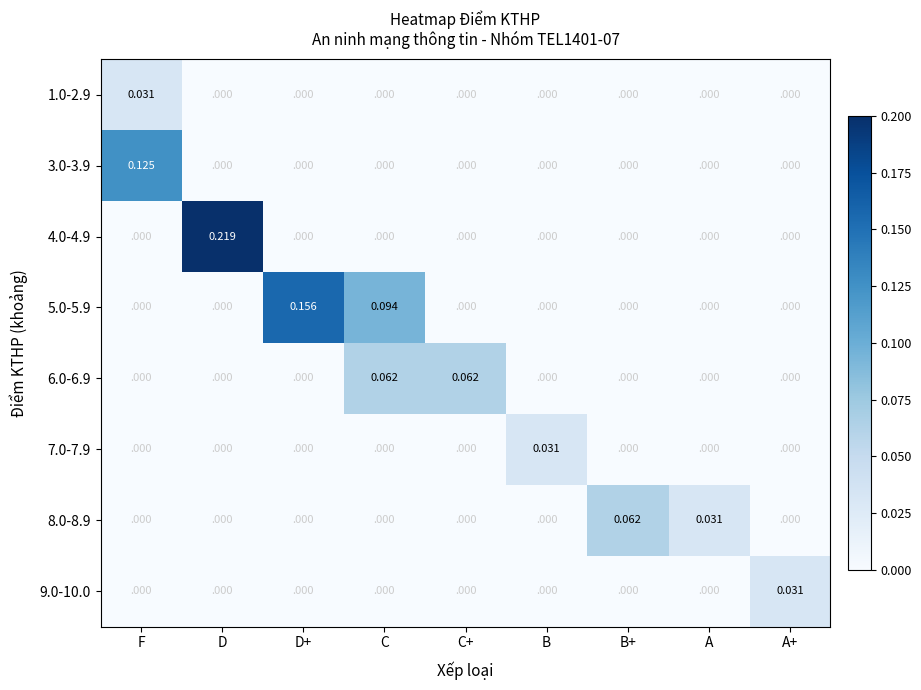

Which category has the highest value in the 8.0-8.9 series?

B+